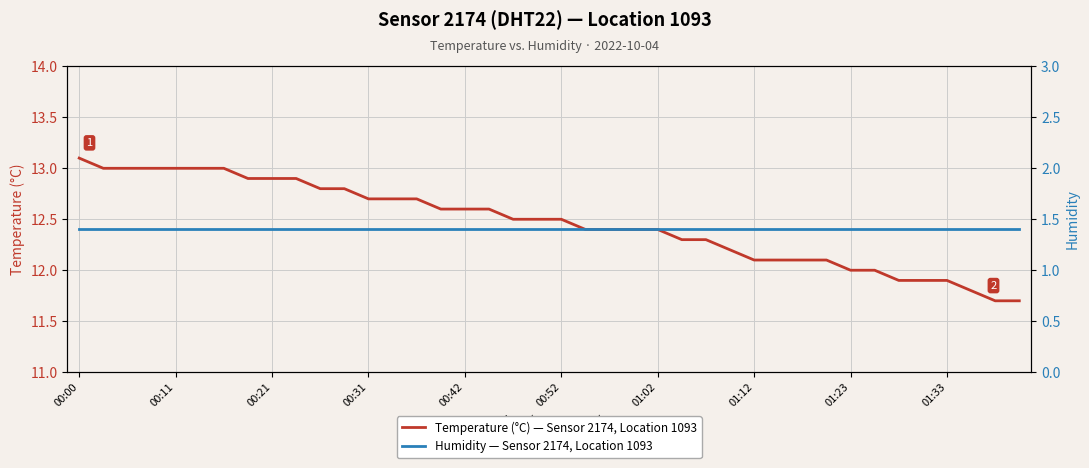

True or false: Temperature (°C) — Sensor 2174, Location 1093 has a value of 5.5 at 01:33.

False